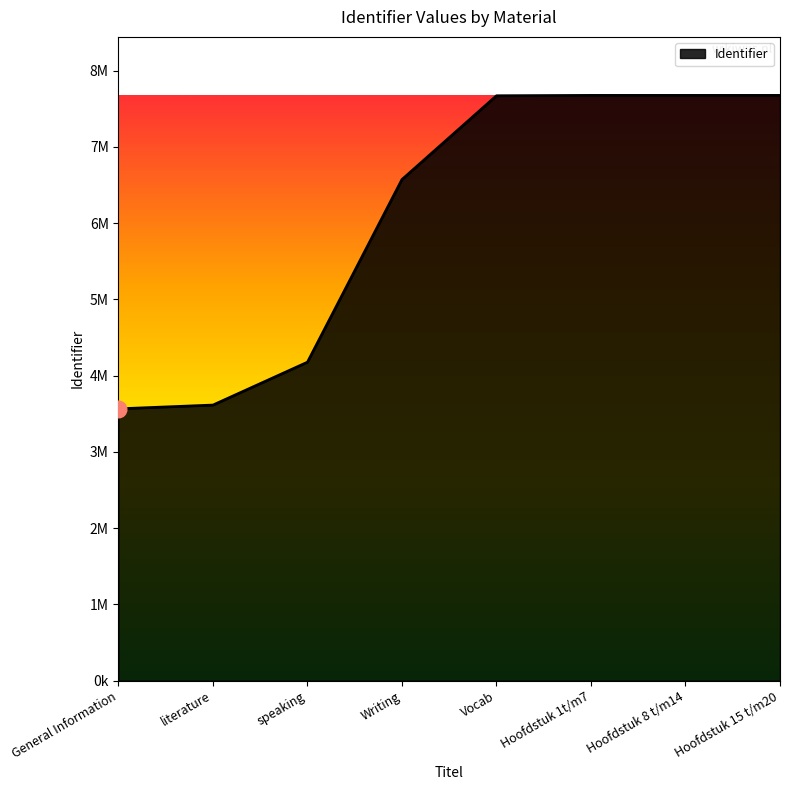

What is the sum of the values at literature and Hoofdstuk 1t/m7?

11289111